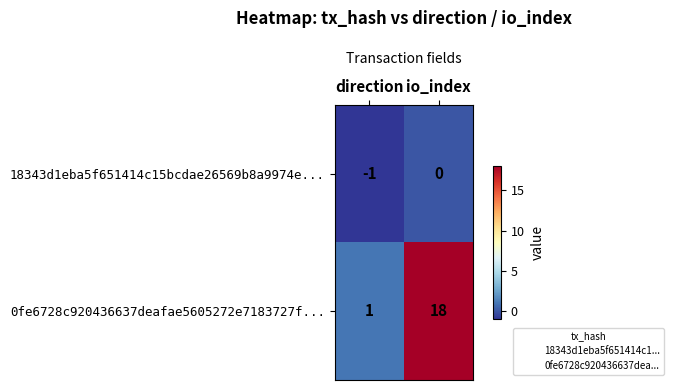

Rank the series at direction from highest to lowest value.

0fe6728c920436637deafae5605272e7183727f..., 18343d1eba5f651414c15bcdae26569b8a9974e...